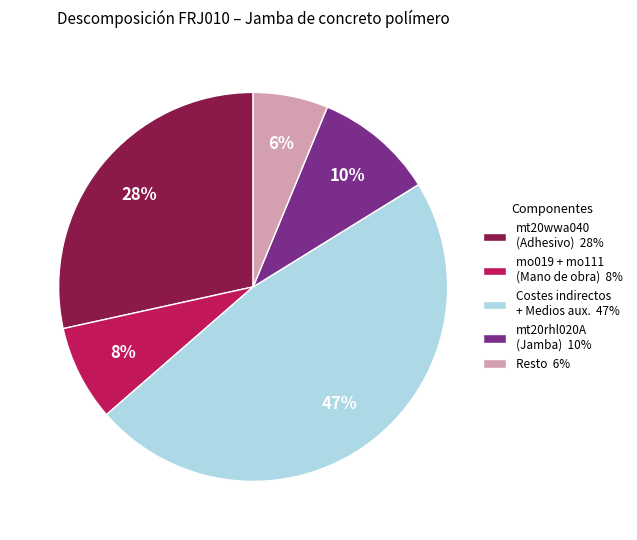

Which has a higher value, mt20wwa040 (Adhesivo) 28% or mt20rhl020A (Jamba) 10%?

mt20wwa040 (Adhesivo) 28%